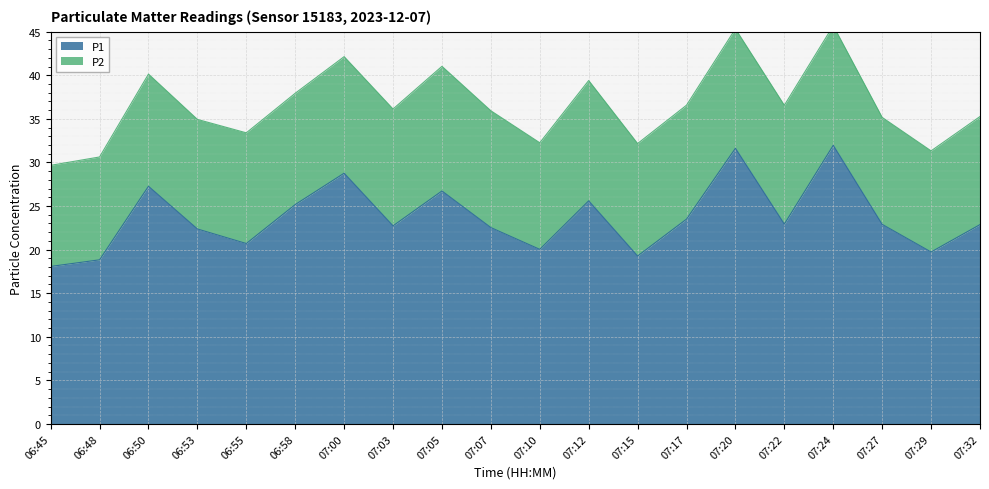

What is the average value?

23.7